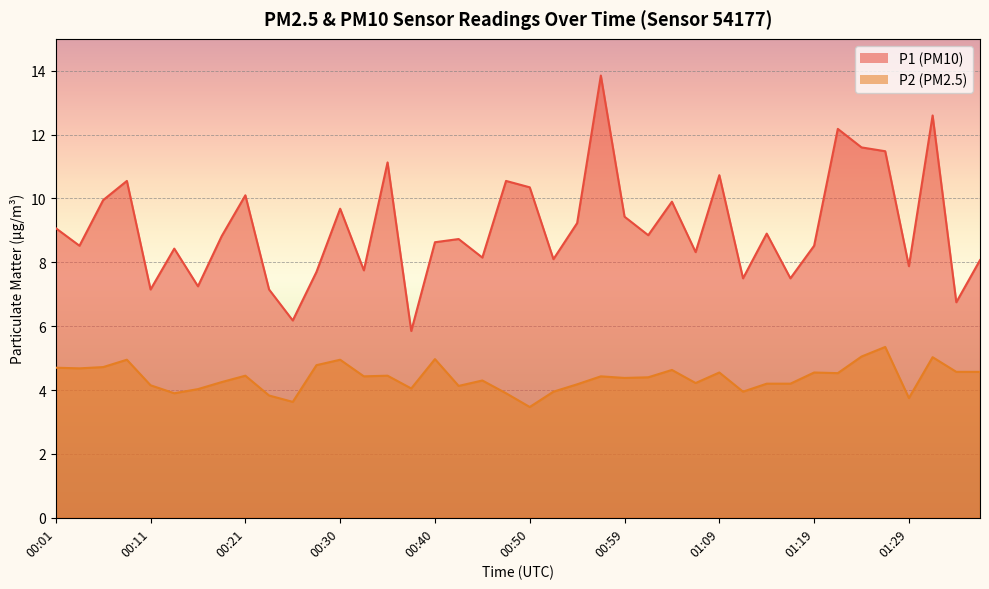

Reading right to left, list all the values displayed in this chart.

P1: 8.1	6.8	12.6	7.9	11.5	11.6	12.2	8.5	7.5	8.9	7.5	10.7	8.3	9.9	8.8	9.4	13.8	9.2	8.1	10.3	10.6	8.2	8.7	8.6	5.8	11.1	7.8	9.7	7.7	6.2	7.2	10.1	8.8	7.2	8.4	7.2	10.6	9.9	8.5	9.1
P2: 4.6	4.6	5.0	3.8	5.3	5.0	4.5	4.5	4.2	4.2	4.0	4.5	4.2	4.6	4.4	4.4	4.4	4.2	4.0	3.5	3.9	4.3	4.1	5.0	4.0	4.5	4.4	5.0	4.8	3.6	3.8	4.5	4.2	4.0	3.9	4.2	5.0	4.7	4.7	4.7